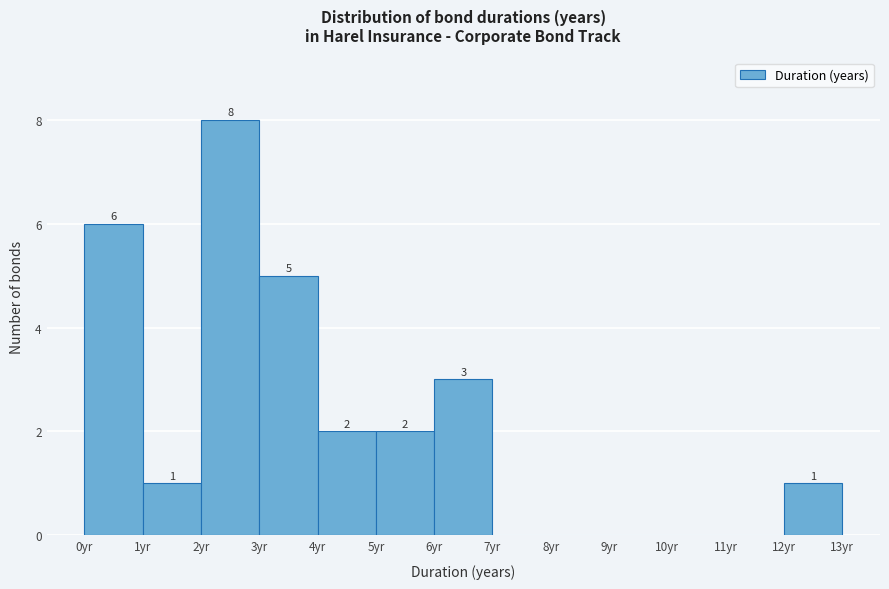

Which range on the x-axis has the tallest bar?

2 to 3